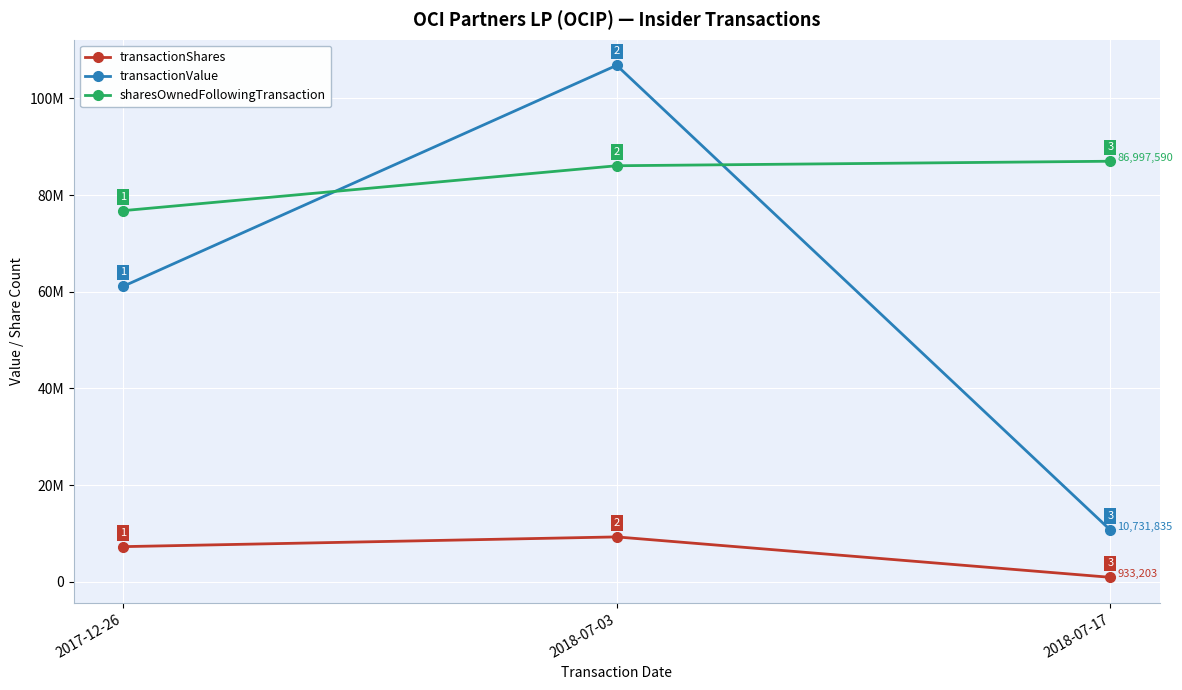

Does the chart have visible grid lines?

Yes